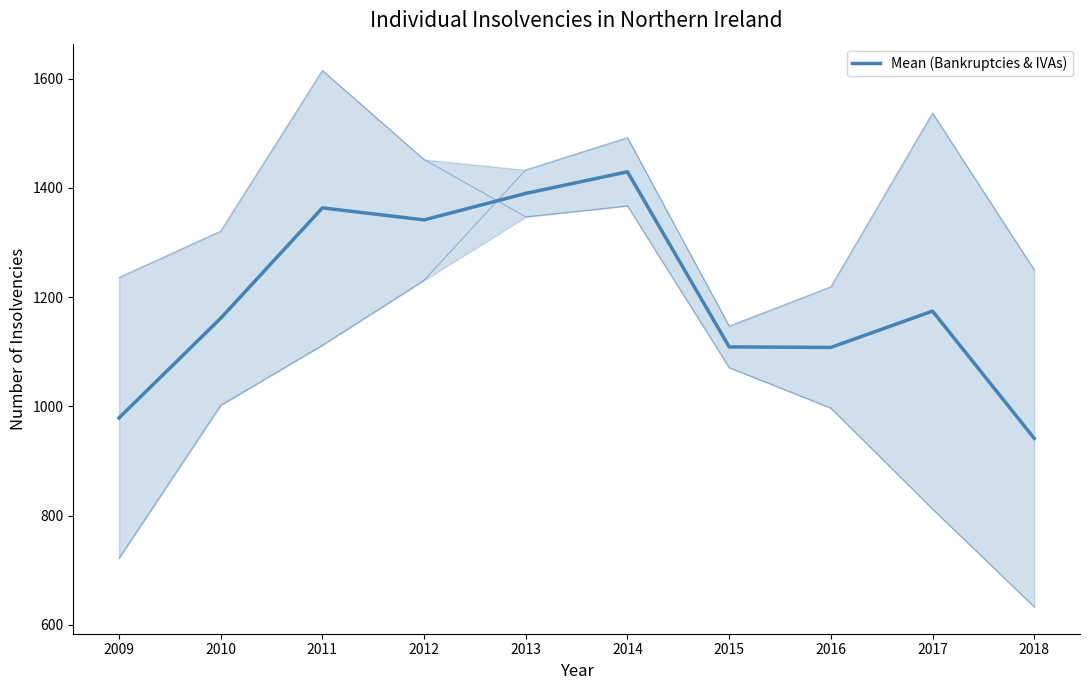

How many data points are above 1174?

5